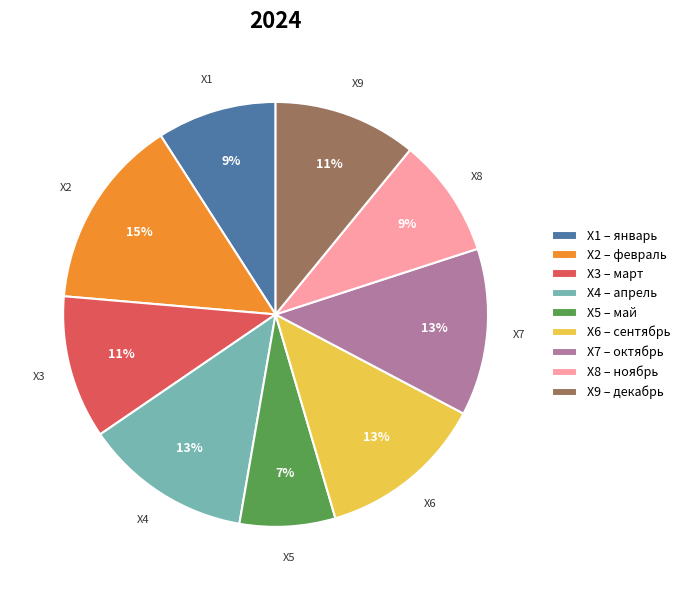

To the nearest percent, what portion does X9 – декабрь represent?

11%